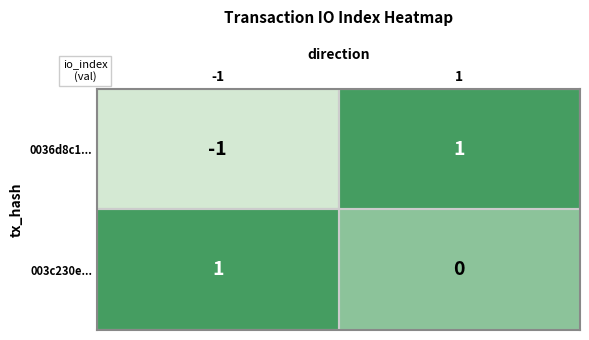

Rank the series at 1 from highest to lowest value.

0036d8c1..., 003c230e...